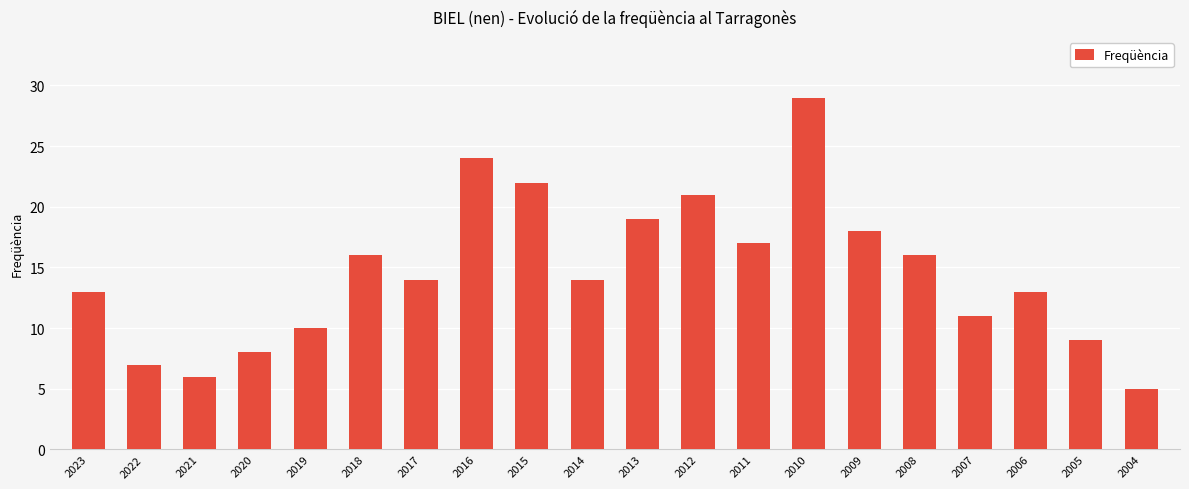

Reading left to right, list all the values displayed in this chart.

2023=13	2022=7	2021=6	2020=8	2019=10	2018=16	2017=14	2016=24	2015=22	2014=14	2013=19	2012=21	2011=17	2010=29	2009=18	2008=16	2007=11	2006=13	2005=9	2004=5